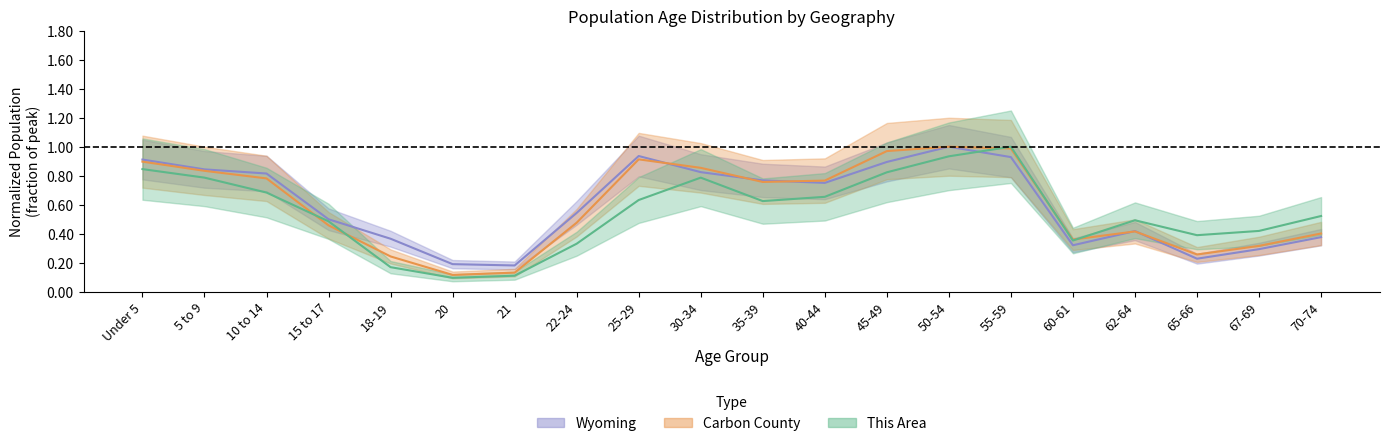

Is this an area chart (filled region under the line)?

No